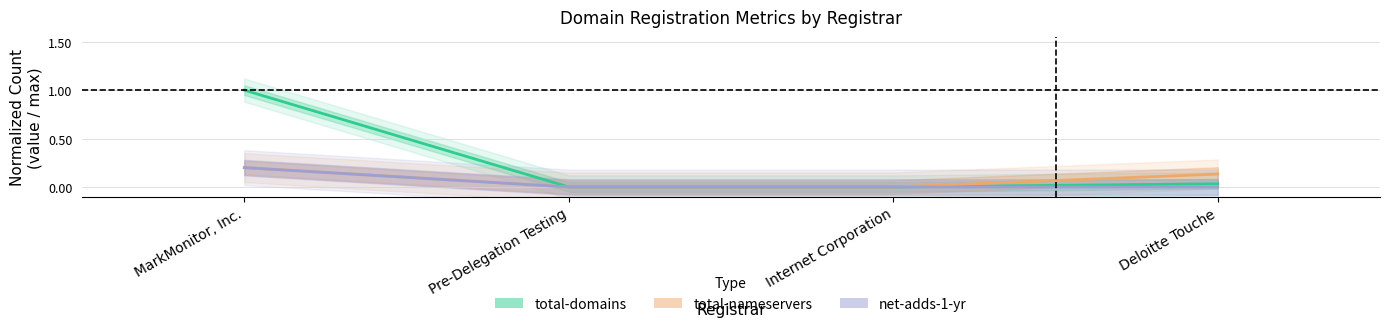

Which has a higher value, MarkMonitor, Inc. or Pre-Delegation Testing?

MarkMonitor, Inc.